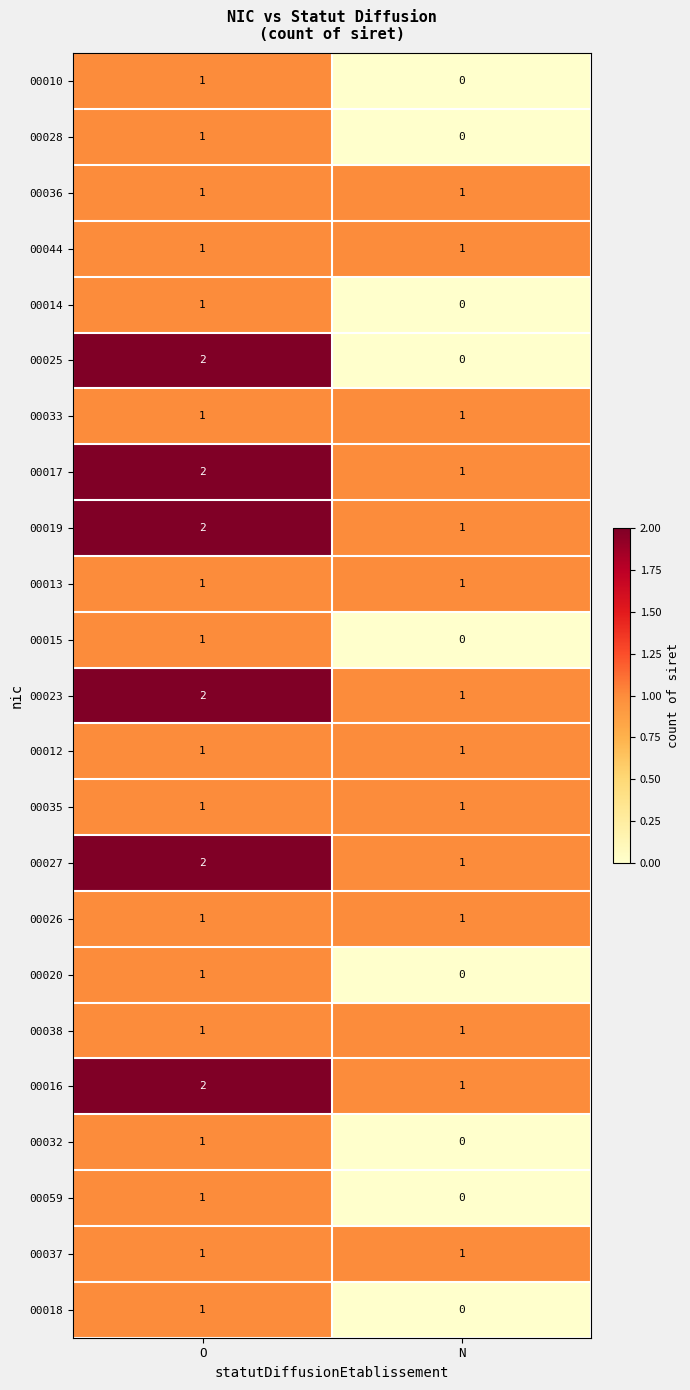

What is the total value across all series at N?

14